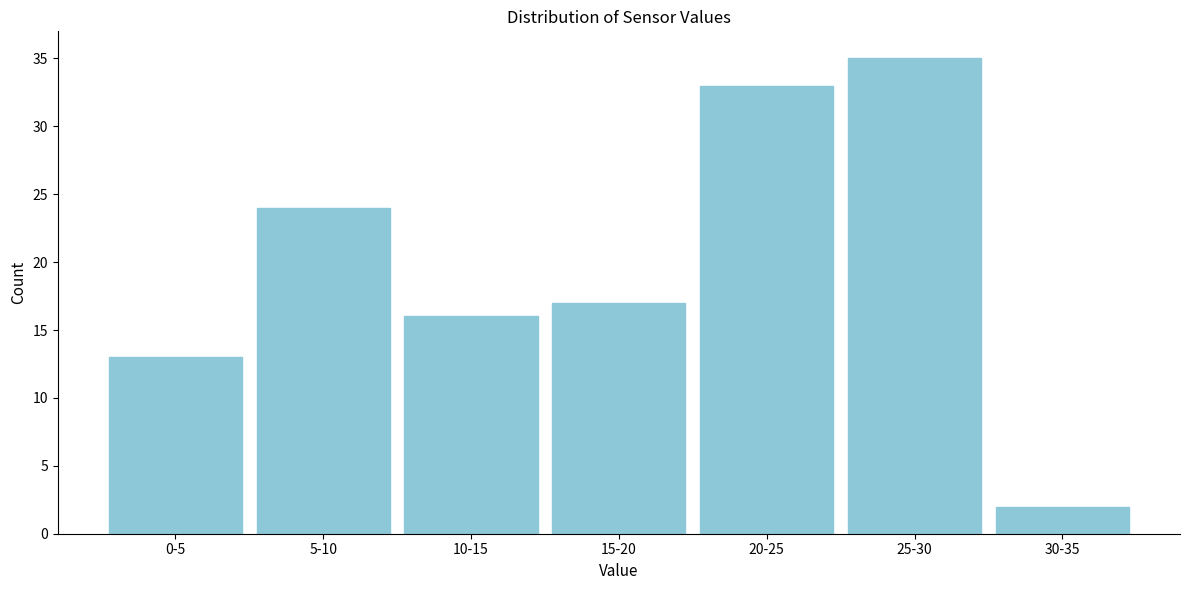

Reading left to right, transcribe all the data shown in this chart.

0-5=13	5-10=24	10-15=16	15-20=17	20-25=33	25-30=35	30-35=2